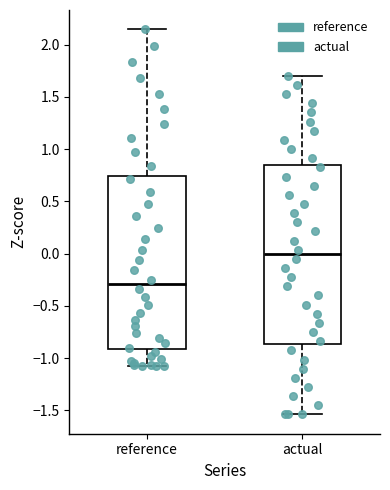

Reading left to right, transcribe this box plot: for each box, give where its median line is, the range the box spans, and where its two whiskers end, as read against the y-axis. The values are not printed on the chart, so give them approximately, as read against the axis.

reference: median -0.30, box -0.90 to 0.75, whiskers -1.05 to 2.15
actual: median 0.00, box -0.85 to 0.85, whiskers -1.55 to 1.70